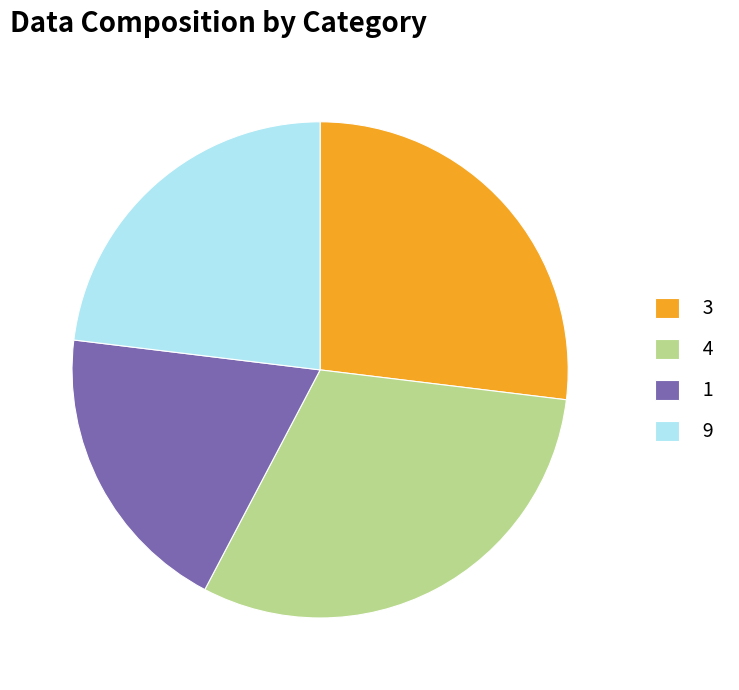

Which slice is the smallest?

1